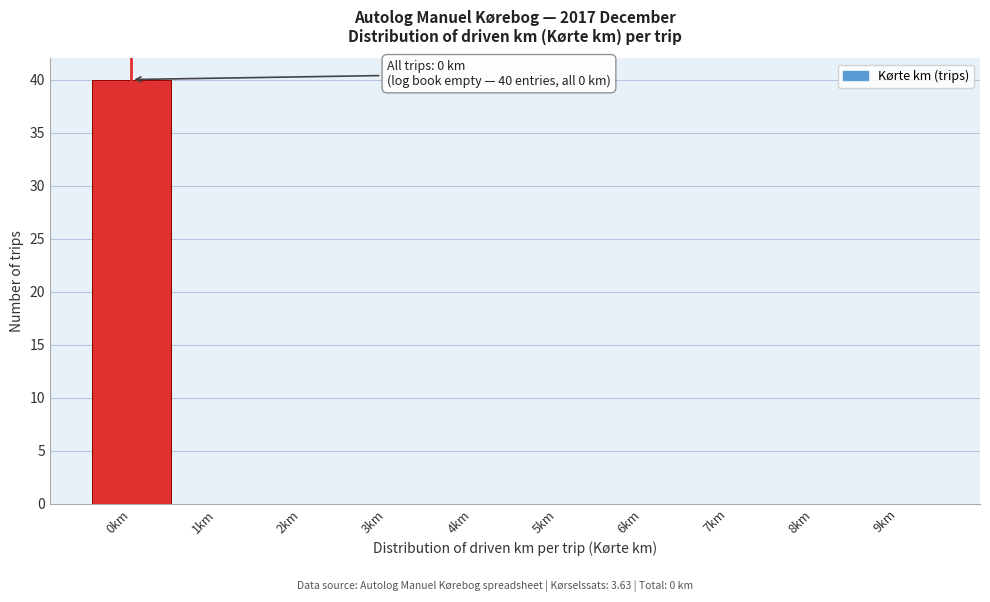

Which range on the x-axis has the tallest bar?

-0.5 to 0.5